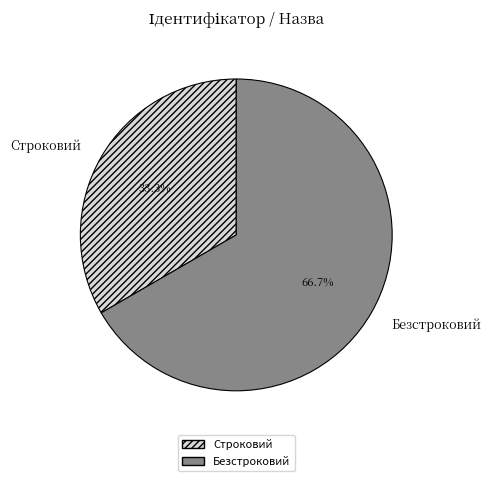

Which slice represents more than half of the pie?

Безстроковий